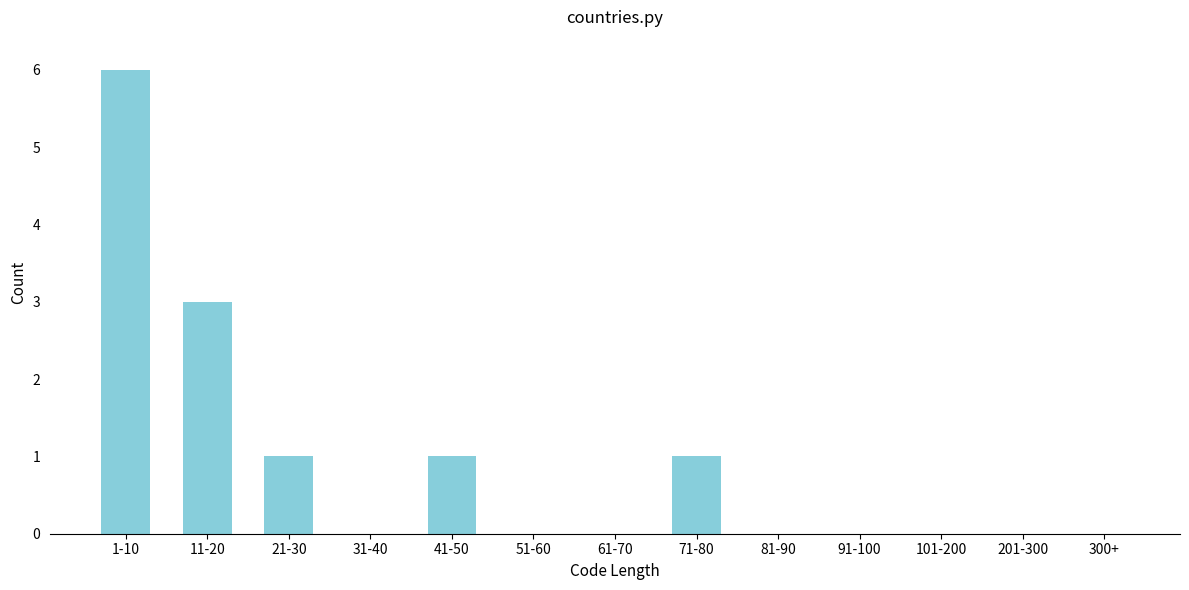

Reading right to left, extract all data points from this chart.

300+=0	201-300=0	101-200=0	91-100=0	81-90=0	71-80=1	61-70=0	51-60=0	41-50=1	31-40=0	21-30=1	11-20=3	1-10=6